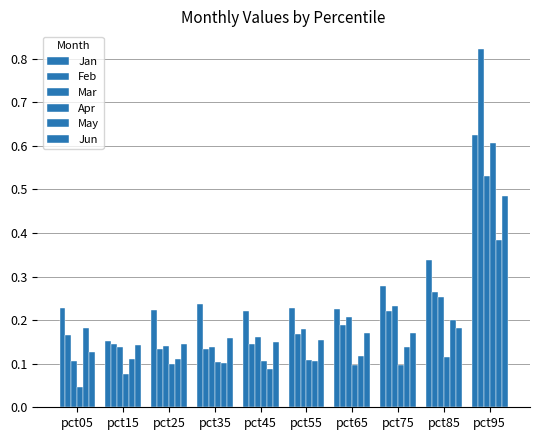

Reading left to right, list all the values displayed in this chart.

Jan: pct05=0.2	pct15=0.2	pct25=0.2	pct35=0.2	pct45=0.2	pct55=0.2	pct65=0.2	pct75=0.3	pct85=0.3	pct95=0.6
Feb: pct05=0.2	pct15=0.1	pct25=0.1	pct35=0.1	pct45=0.1	pct55=0.2	pct65=0.2	pct75=0.2	pct85=0.3	pct95=0.8
Mar: pct05=0.1	pct15=0.1	pct25=0.1	pct35=0.1	pct45=0.2	pct55=0.2	pct65=0.2	pct75=0.2	pct85=0.3	pct95=0.5
Apr: pct05=0.0	pct15=0.1	pct25=0.1	pct35=0.1	pct45=0.1	pct55=0.1	pct65=0.1	pct75=0.1	pct85=0.1	pct95=0.6
May: pct05=0.2	pct15=0.1	pct25=0.1	pct35=0.1	pct45=0.1	pct55=0.1	pct65=0.1	pct75=0.1	pct85=0.2	pct95=0.4
Jun: pct05=0.1	pct15=0.1	pct25=0.1	pct35=0.2	pct45=0.1	pct55=0.2	pct65=0.2	pct75=0.2	pct85=0.2	pct95=0.5